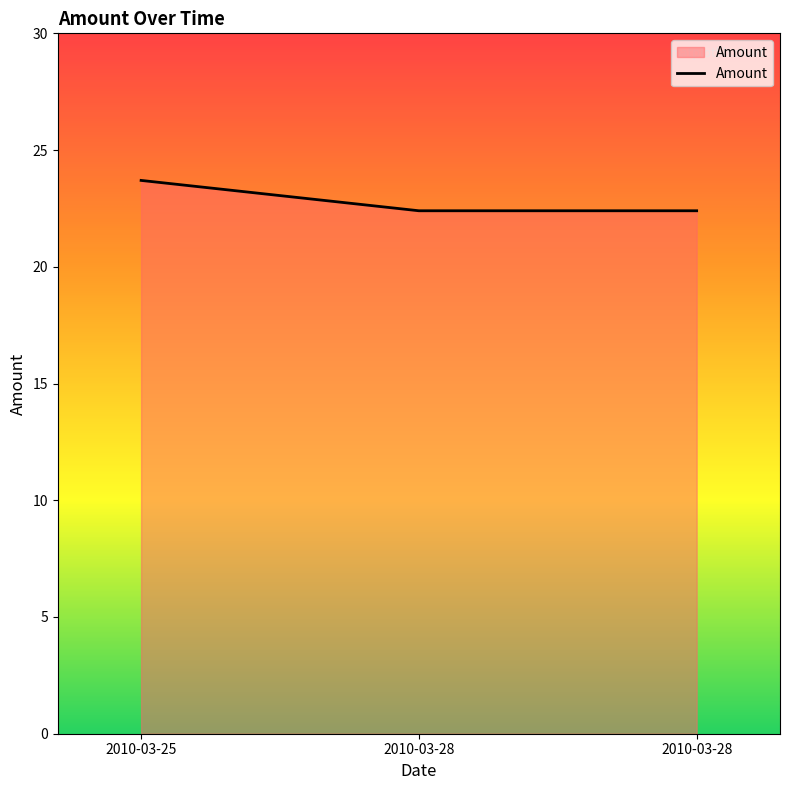

Count the number of data series in this chart.

1